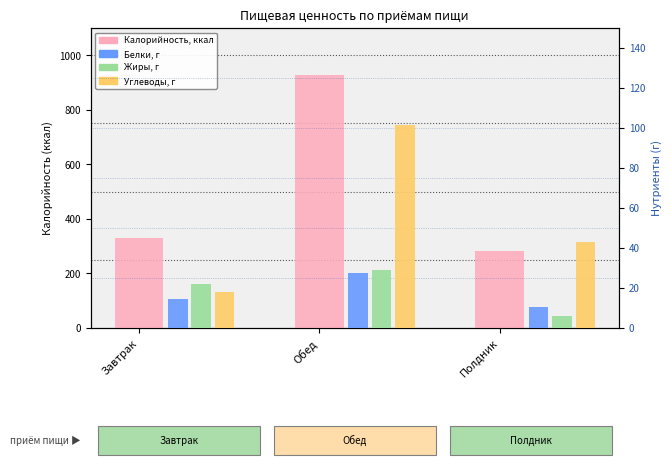

What is the approximate value of Углеводы at Обед?

101.5